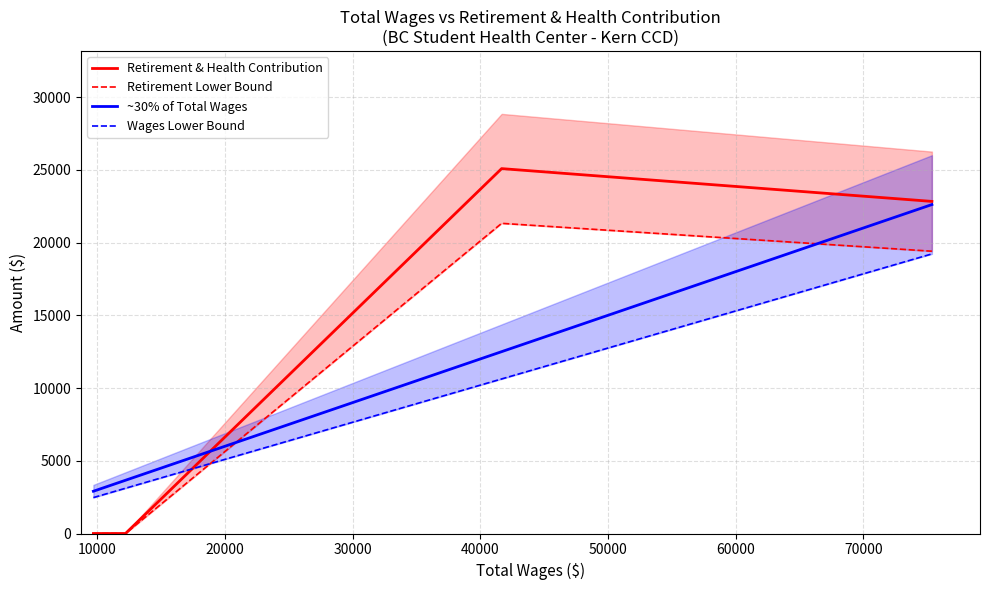

What is the highest value of the ~30% of Total Wages series?

22613.4